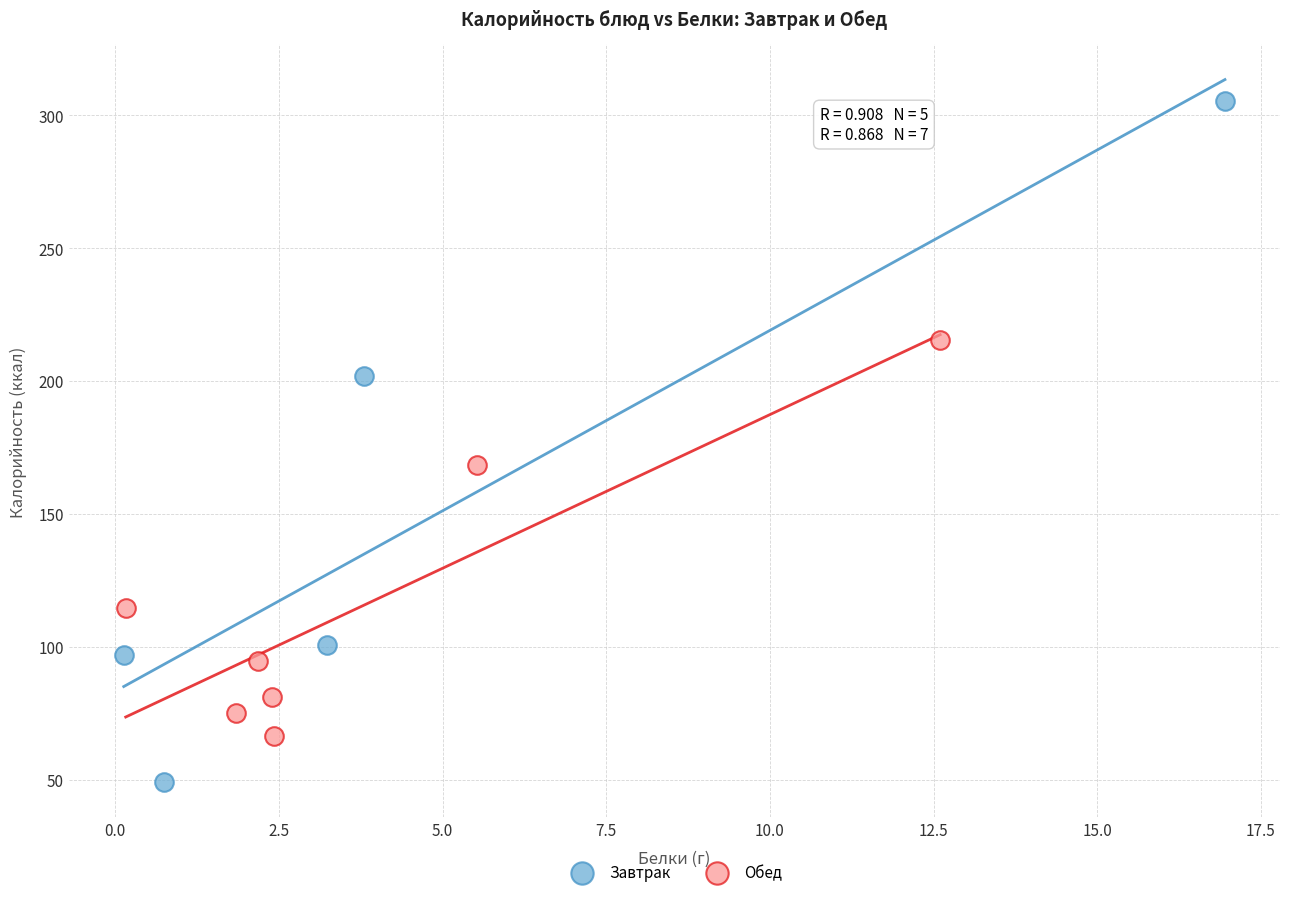

Which series reaches the minimum Y coordinate?

Завтрак